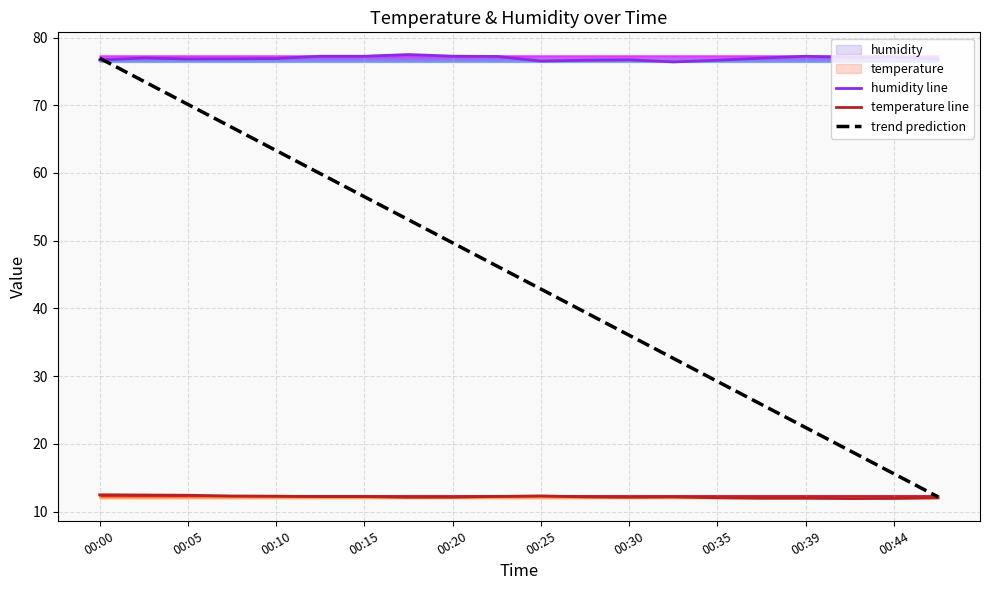

True or false: temperature line and humidity line cross at least once.

False